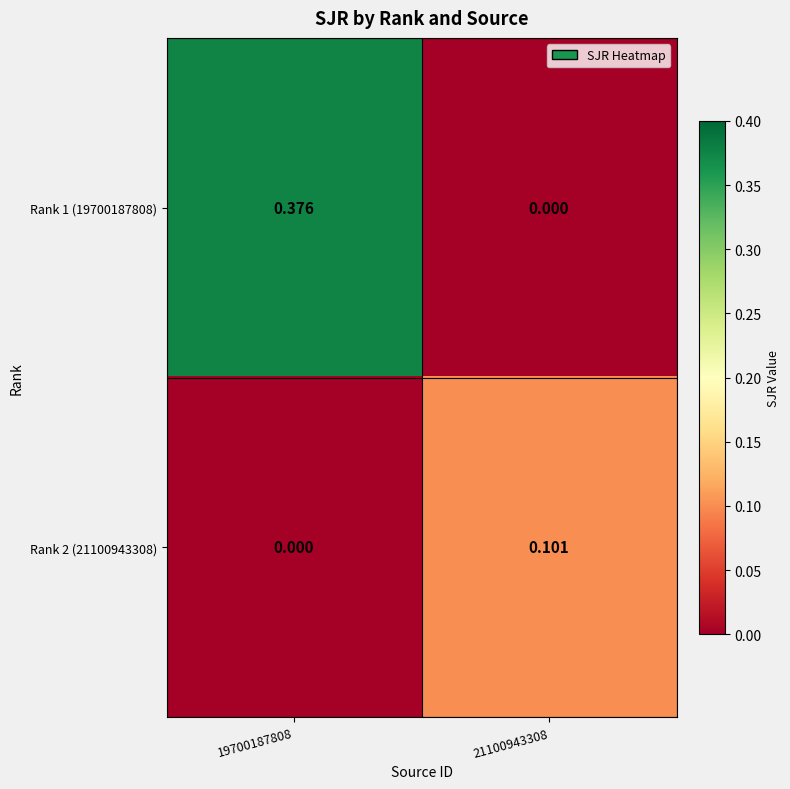

Is the value of Rank 2 (21100943308) at 21100943308 greater than the value of Rank 1 (19700187808) at 21100943308?

Yes